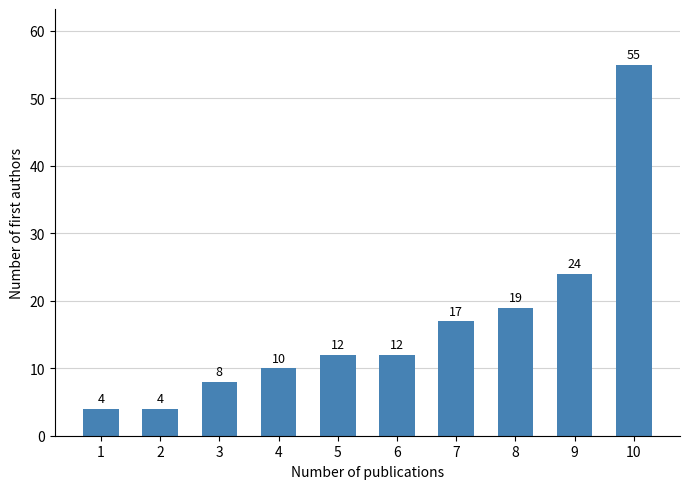

Reading right to left, transcribe all the data shown in this chart.

55	24	19	17	12	12	10	8	4	4